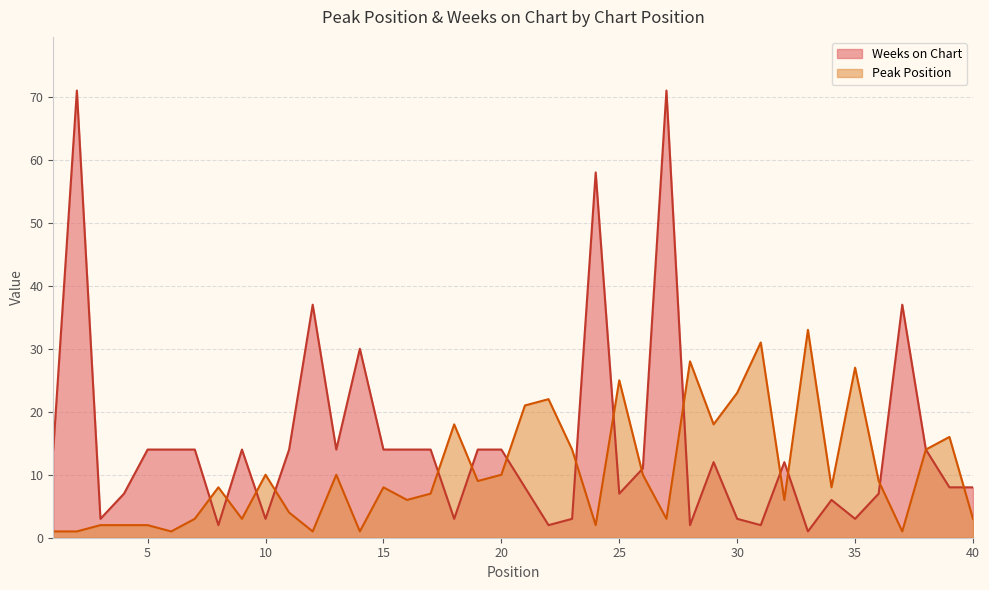

What are all the series names shown in the legend?

Weeks on Chart, Peak Position